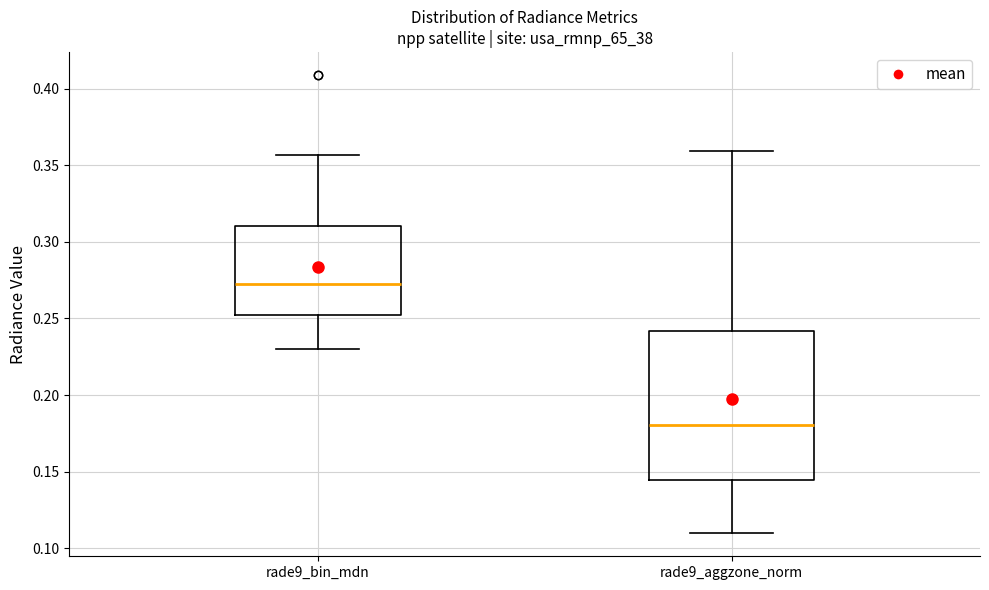

Reading left to right, read every box against the y-axis: the position of its median line, the range the box covers, and the ends of its whiskers. The values are not printed on the chart, so give them approximately, as read against the axis.

rade9_bin_mdn: median 0.270, box 0.250 to 0.310, whiskers 0.230 to 0.355
rade9_aggzone_norm: median 0.180, box 0.145 to 0.240, whiskers 0.110 to 0.360